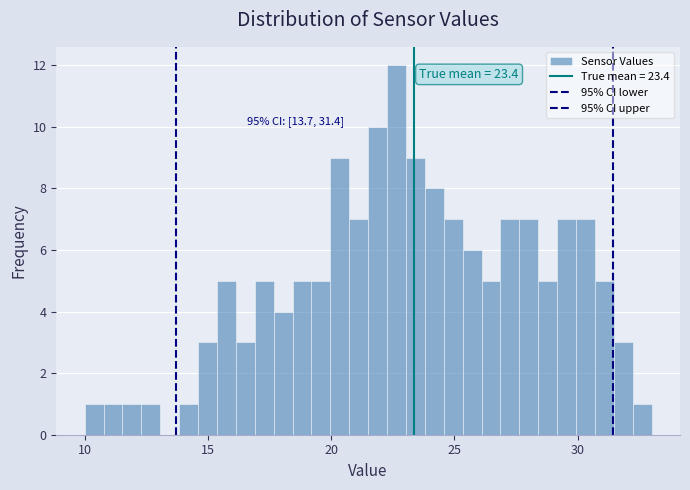

Read against the x-axis, roughly where is the centre of the tallest bar?

22.5